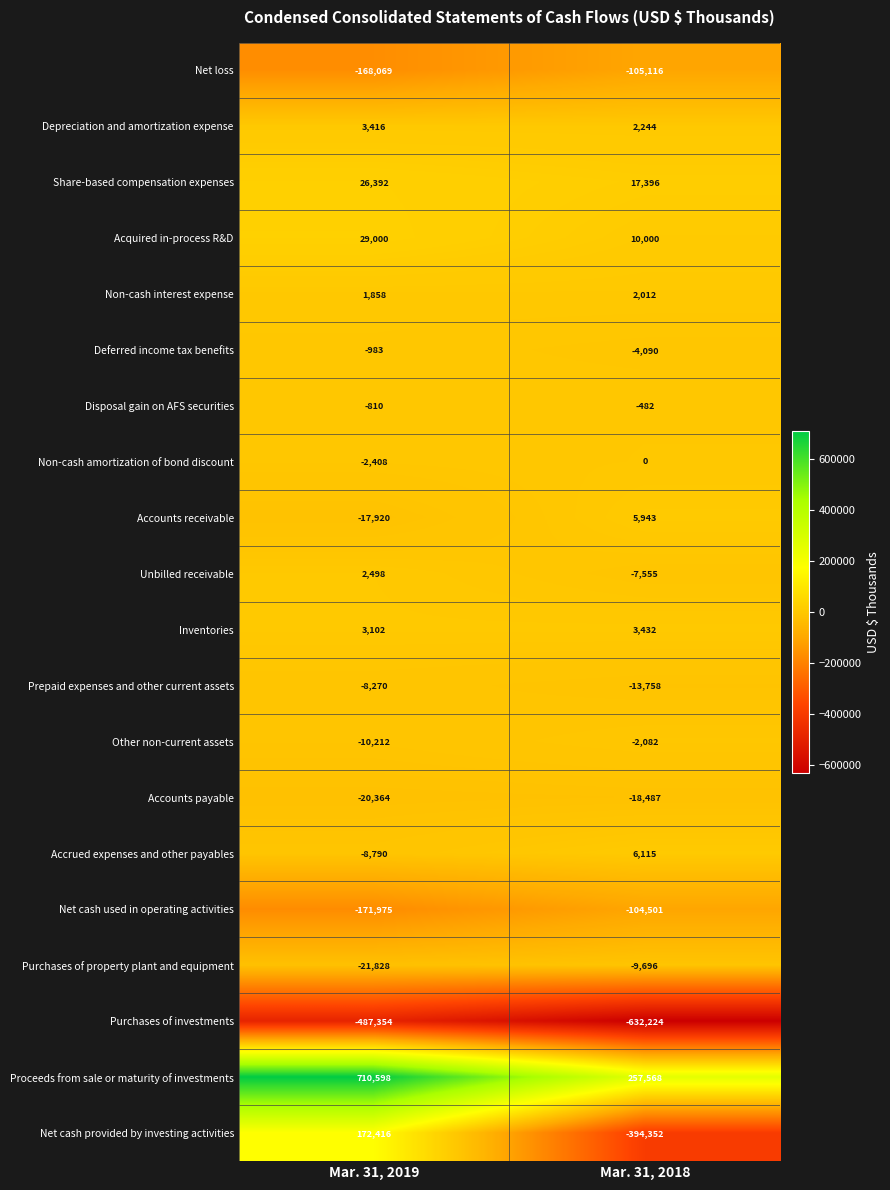

At which category is the sum across all series the highest?

Mar. 31, 2019